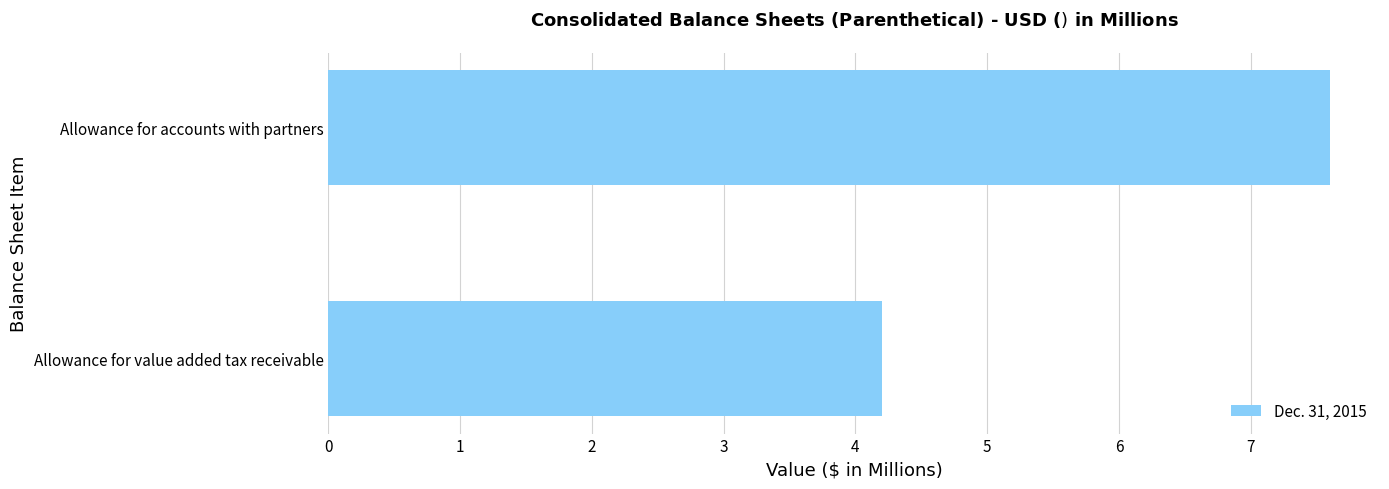

How many categories are shown in the chart?

2